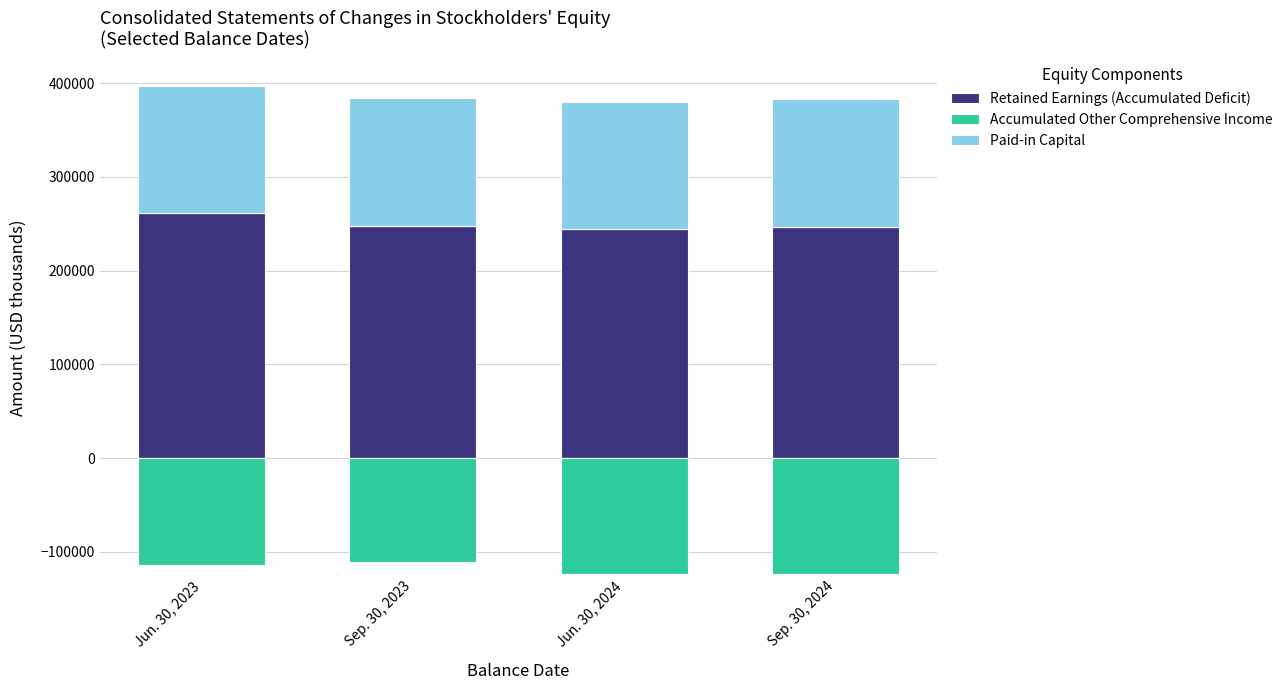

At how many categories does at least one series exceed 157381?

4